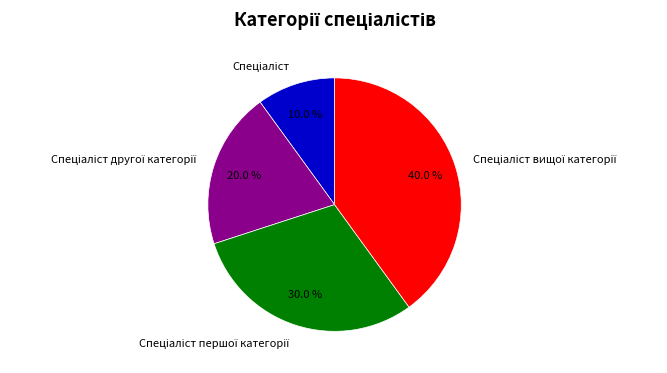

Does any single category account for the majority?

No